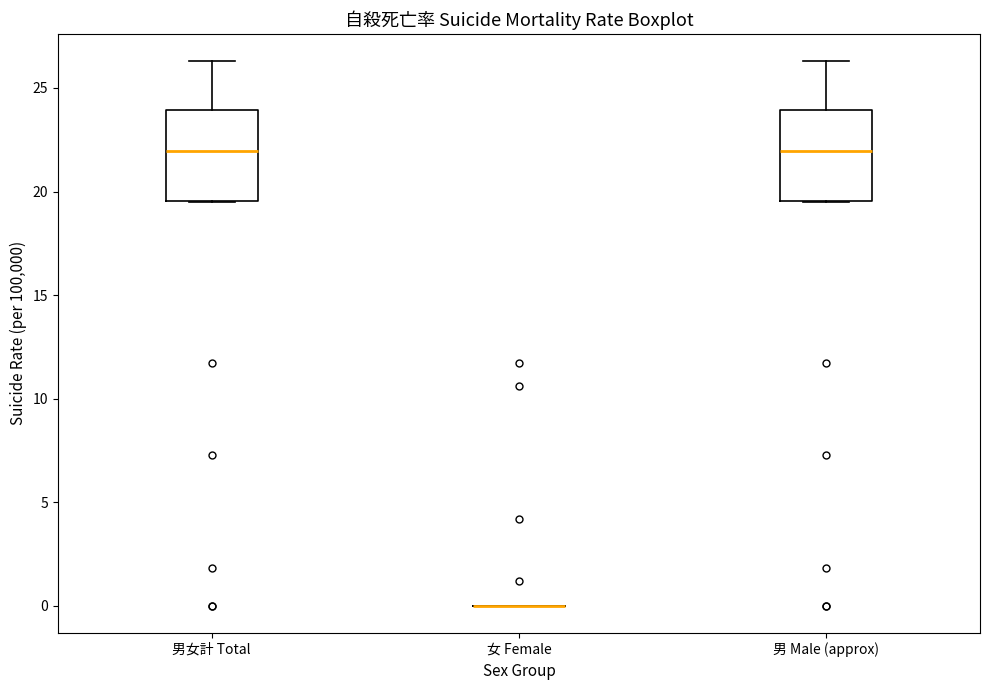

Reading left to right, transcribe this box plot: for each box, give where its median line is, the range the box spans, and where its two whiskers end, as read against the y-axis. The values are not printed on the chart, so give them approximately, as read against the axis.

男女計 Total: median 22.0, box 19.5 to 24.0, whiskers 19.5 to 26.5
女 Female: box collapsed to a line at 0.0, whiskers 0.0 to 0.0
男 Male (approx): median 22.0, box 19.5 to 24.0, whiskers 19.5 to 26.5